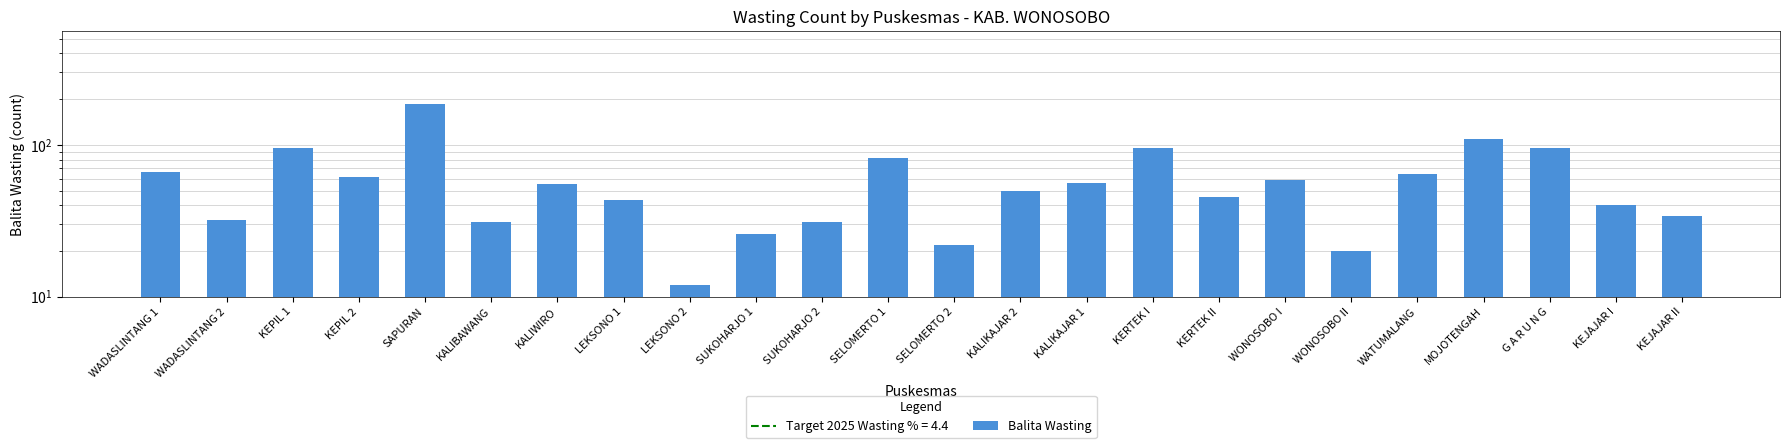

What is the label of the 20th bar from the left?

WATUMALANG